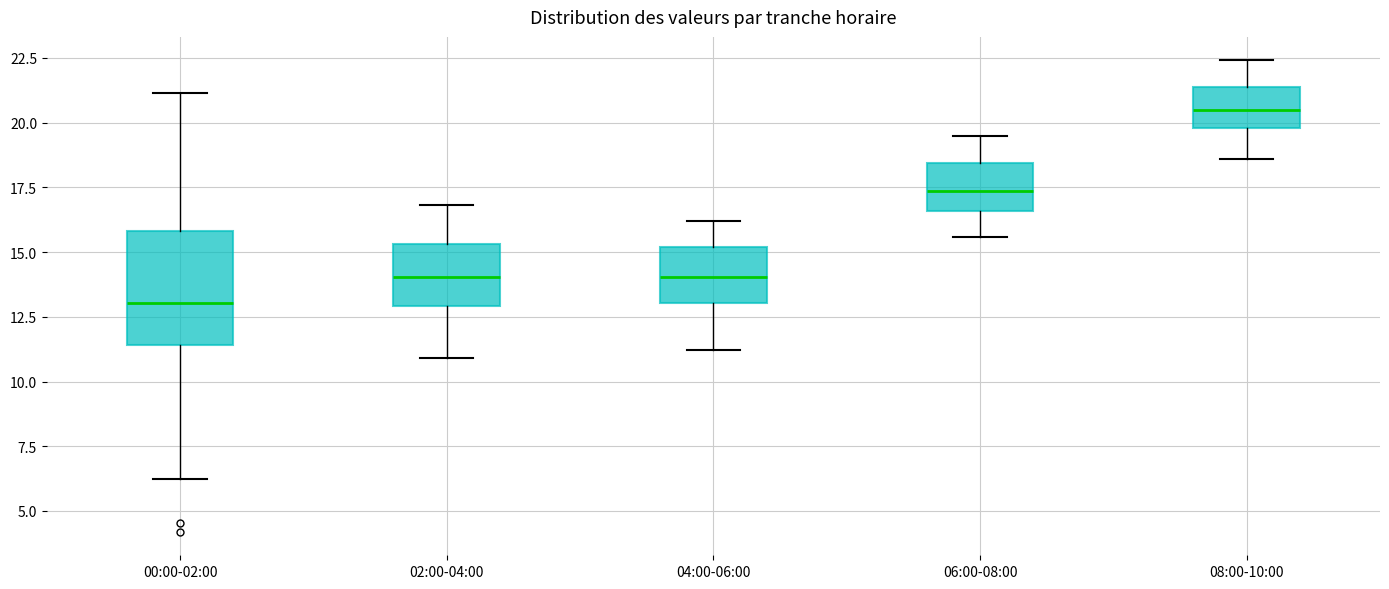

Which box is the tallest, from its lower edge to its upper edge?

00:00-02:00